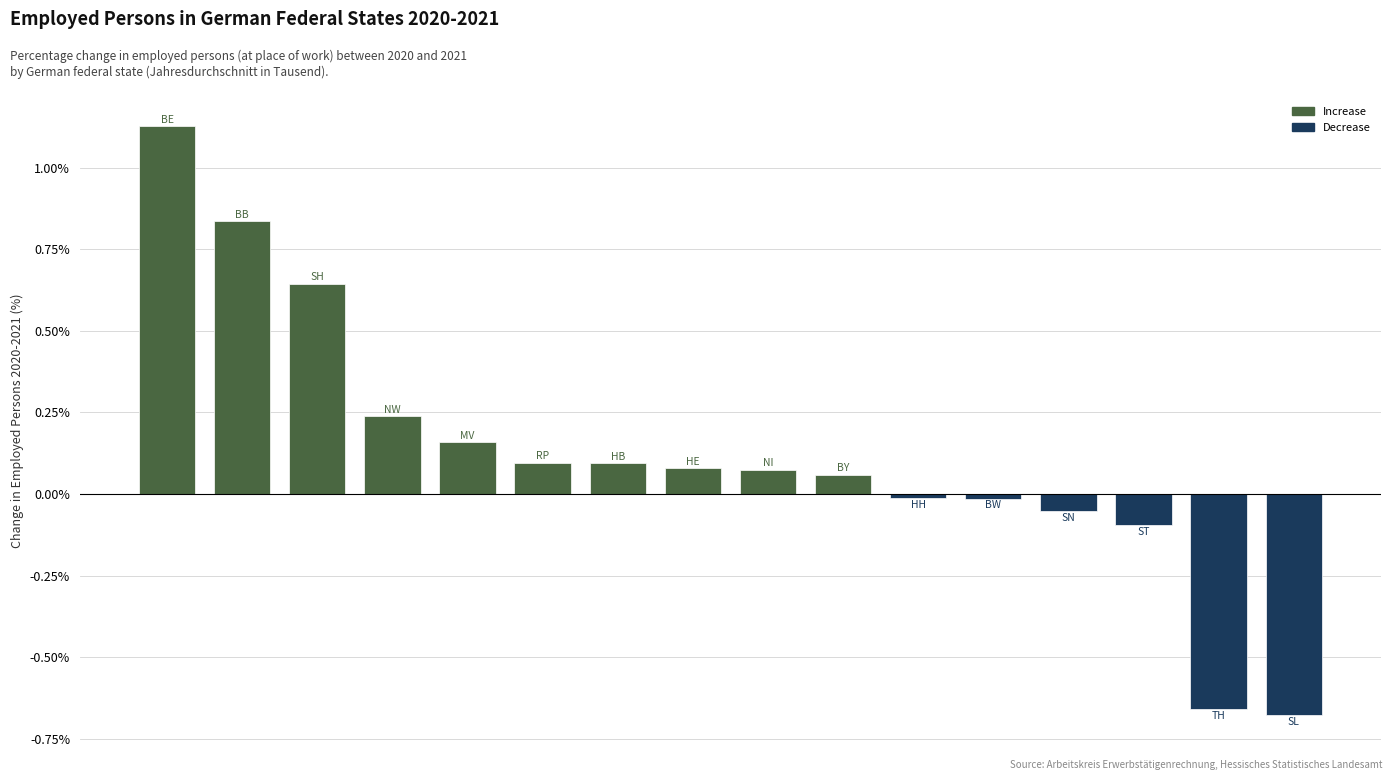

What is the difference between the second highest and second lowest values?

1.5